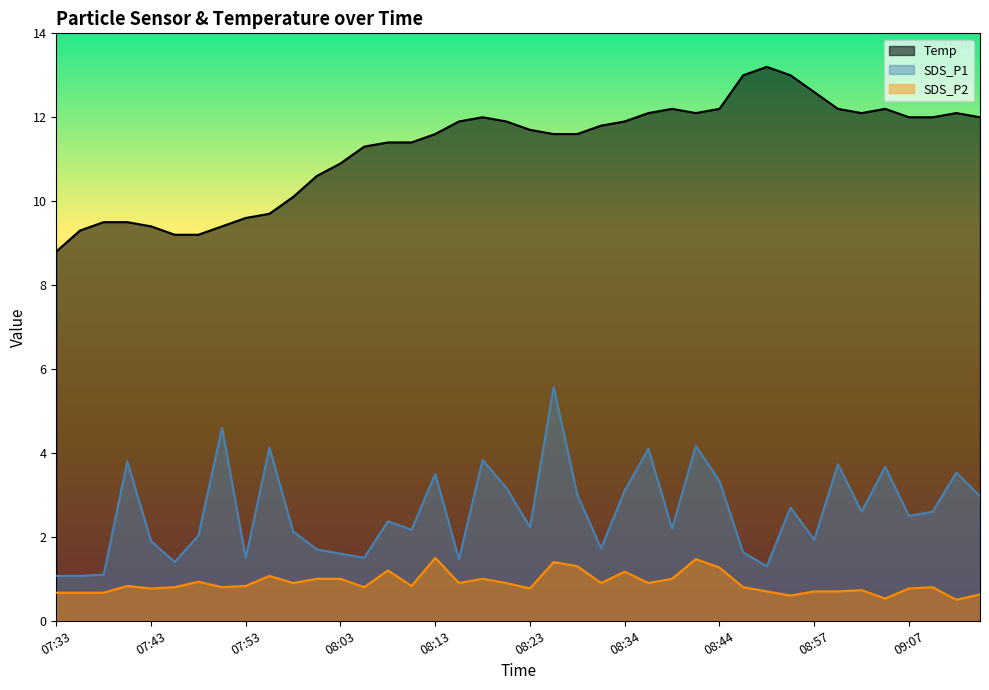

What is the maximum value for SDS_P2?

1.5